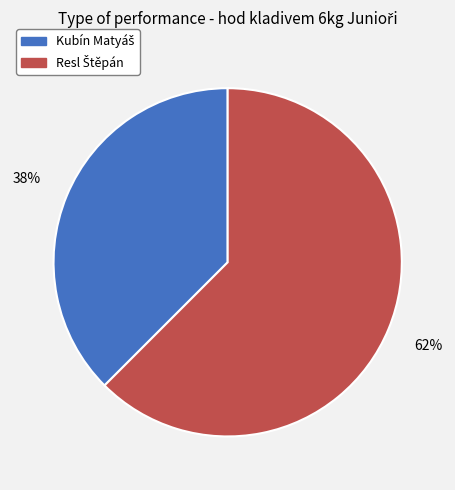

Is there a majority slice in this chart?

Yes